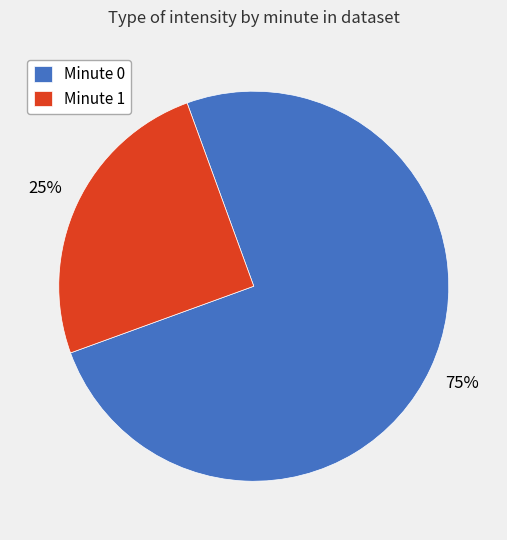

Is it true that Minute 1 is 25% of the pie?

True